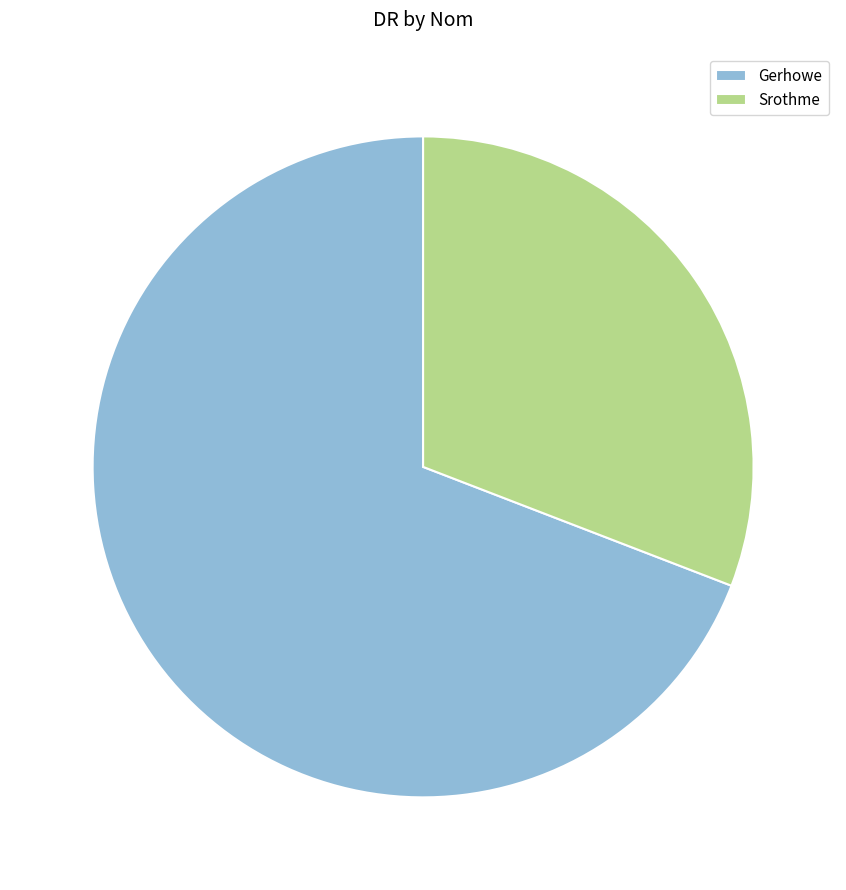

Rank the categories by value from lowest to highest.

Srothme, Gerhowe